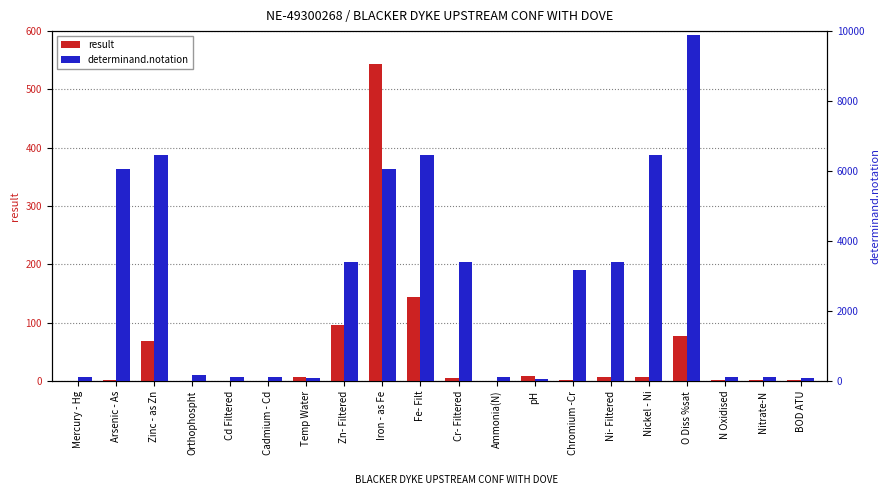

Where does the result series first go above 5?

Zinc - as Zn